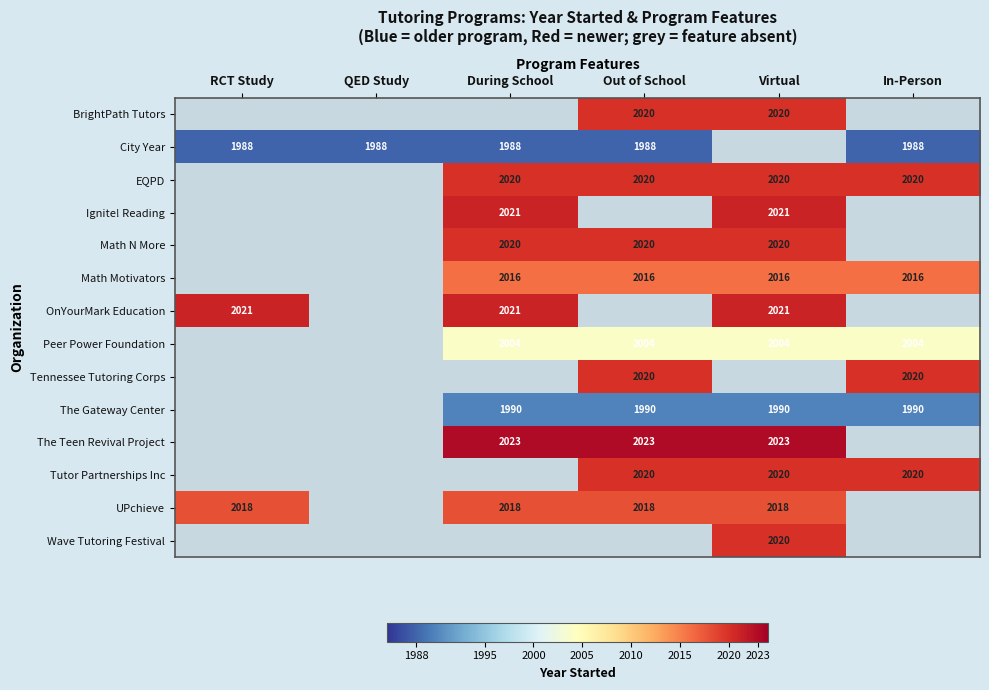

What is the maximum value shown in the chart?

2023.0